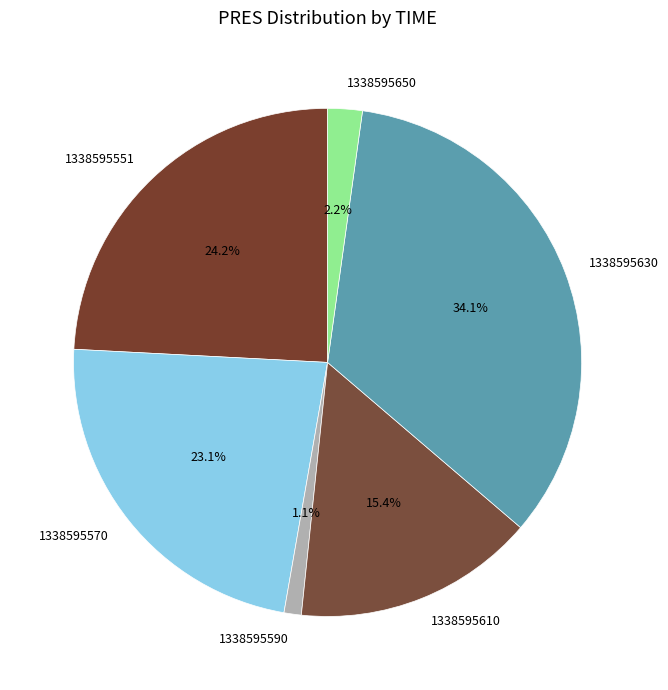

Is there any slice that represents more than half of the pie?

No